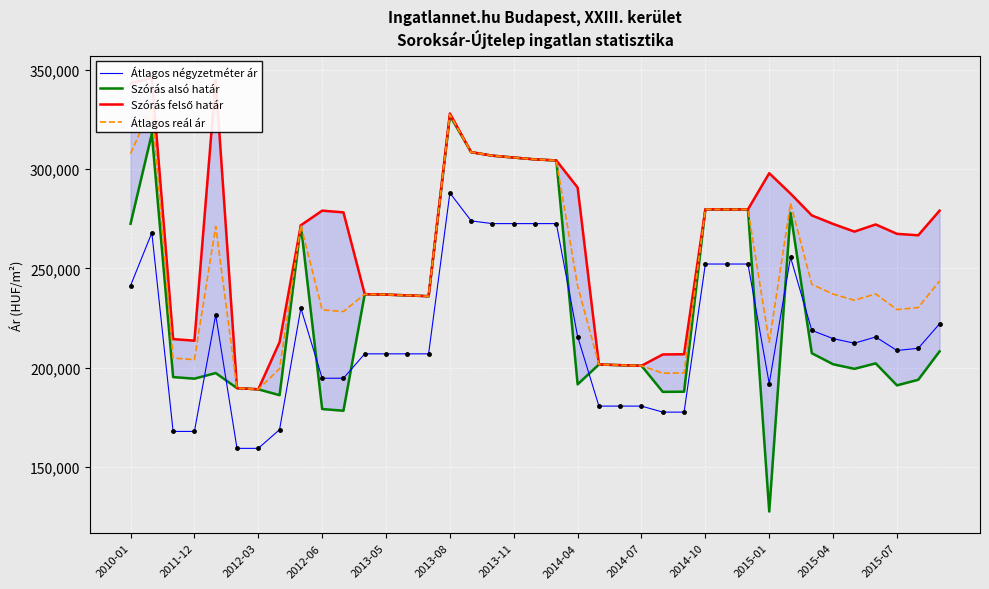

What is the minimum value for Átlagos négyzetméter ár?

159259